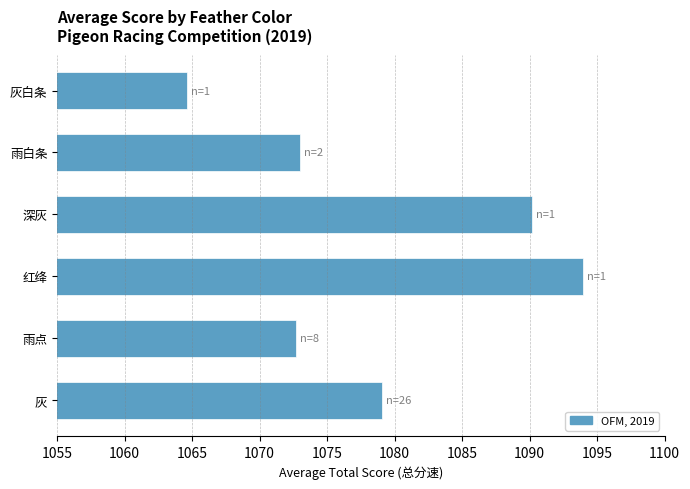

What is the difference between the values at 灰 and 红绛?

14.9